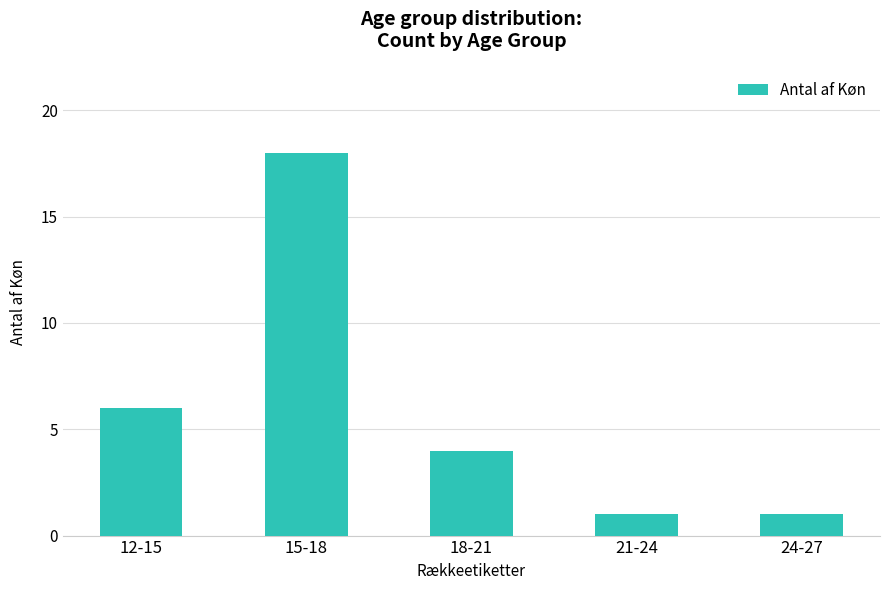

What is the difference between the maximum and minimum values?

17